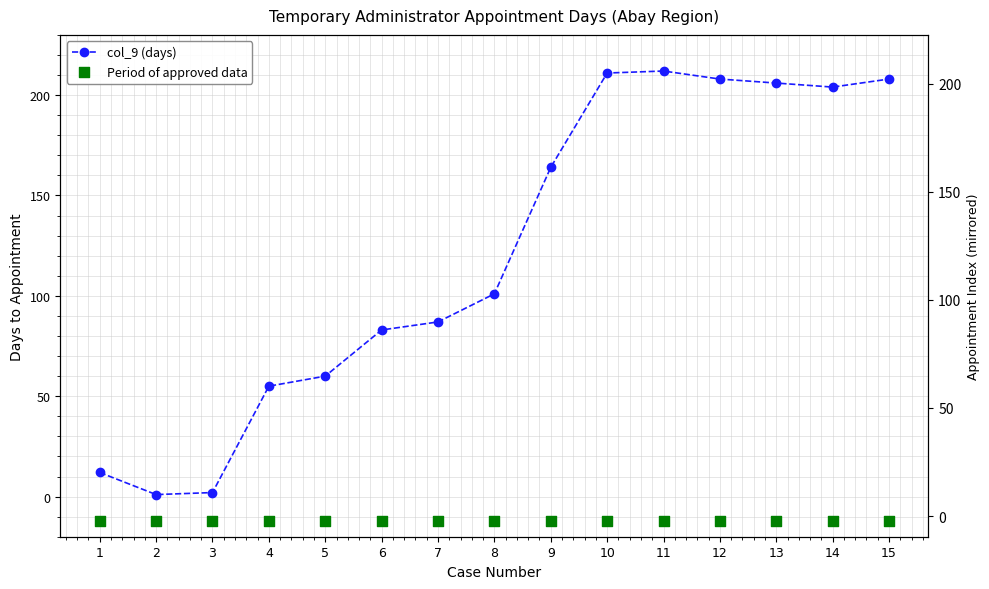

At which category is the sum across all series the highest?

11